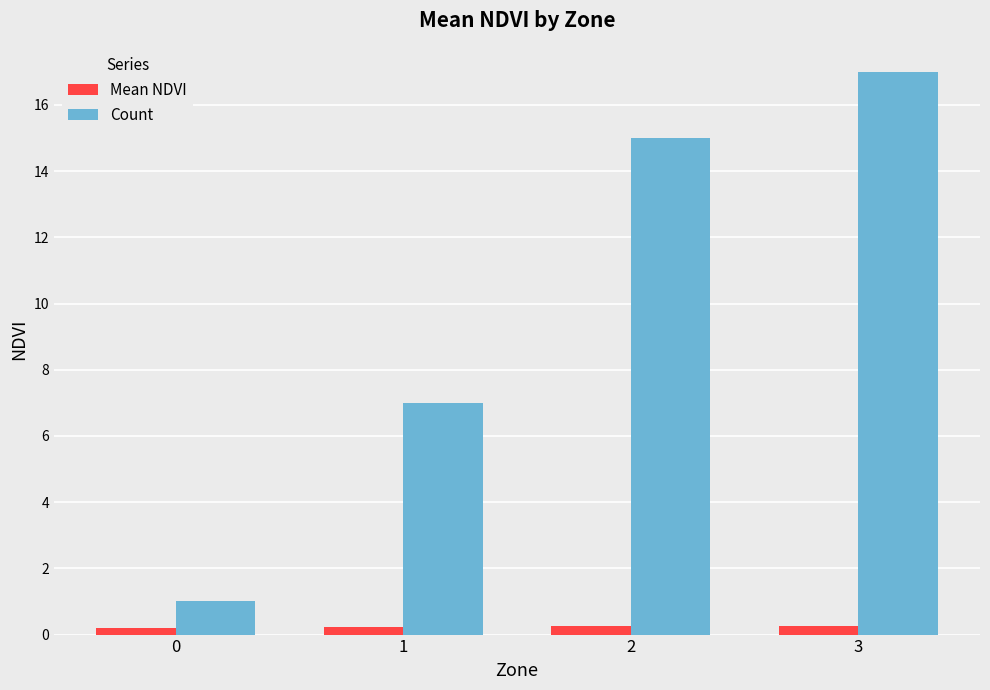

What is the value of the Mean NDVI bar at the 2nd from the left?

0.2